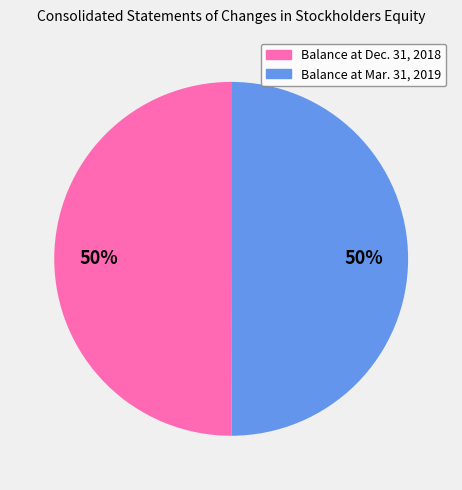

The Balance at Dec. 31, 2018 slice represents 60% of the pie. True or false?

False